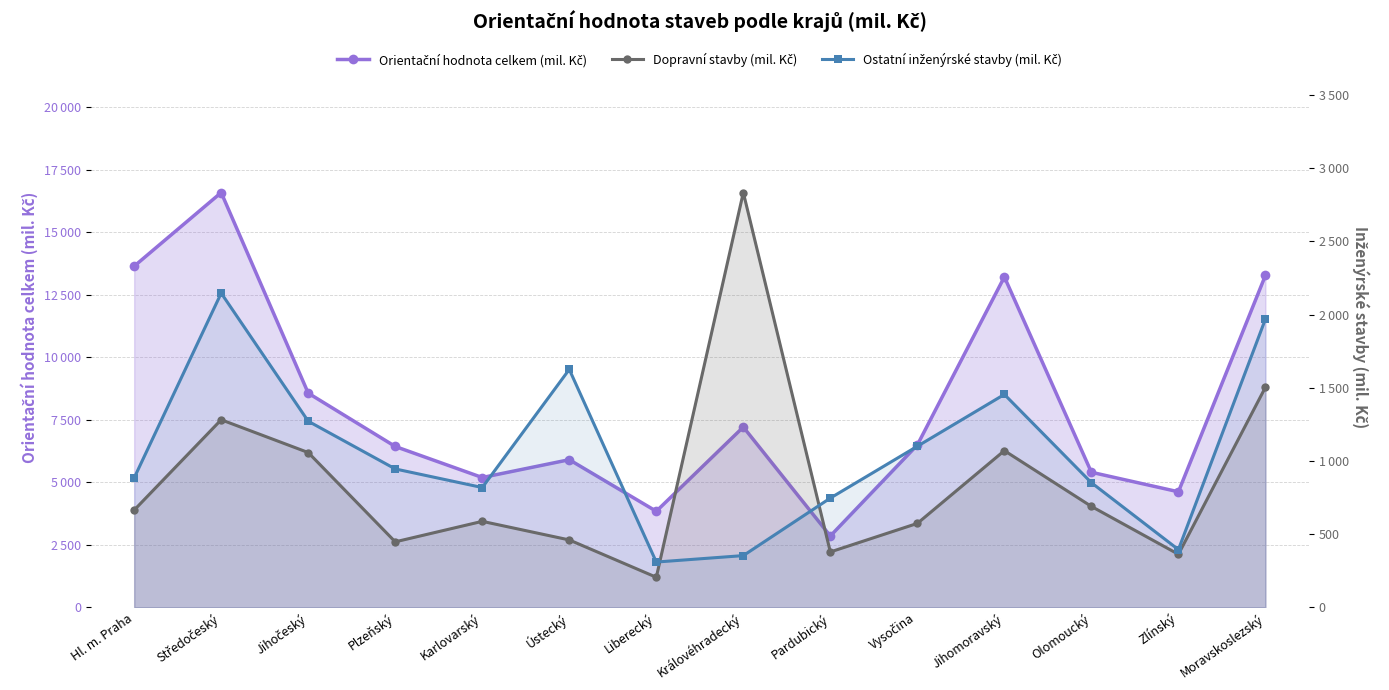

At which category is the sum across all series the highest?

Středočeský